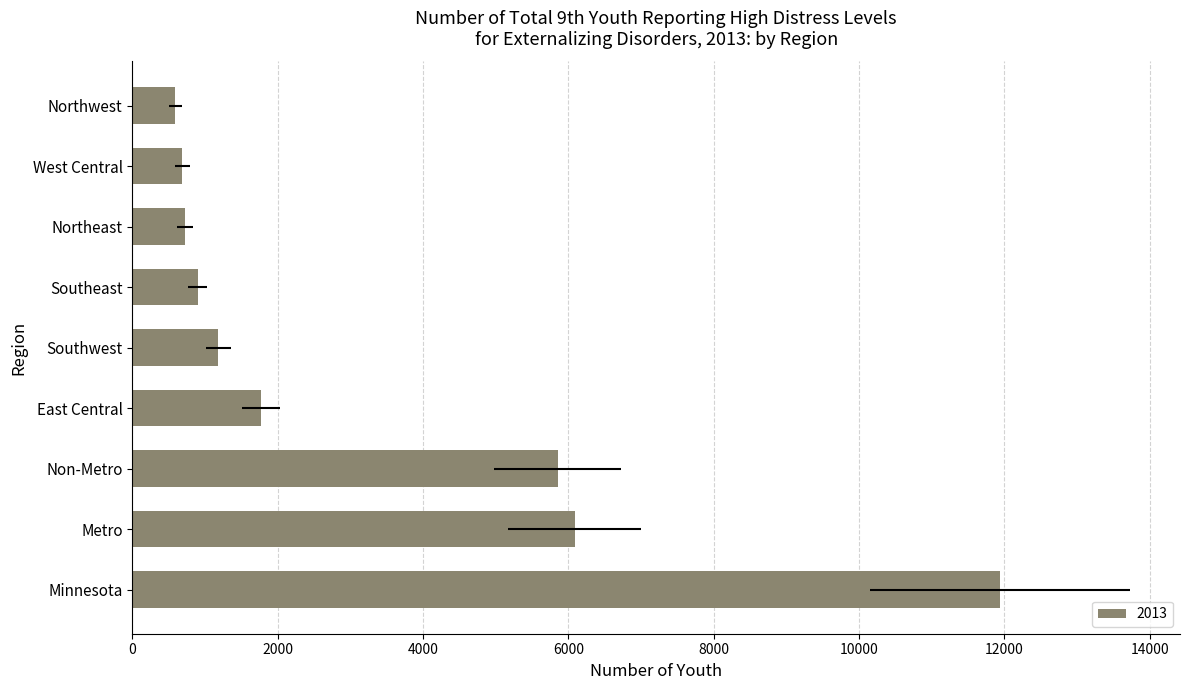

What is the change in value from Southeast to Northeast?

-173